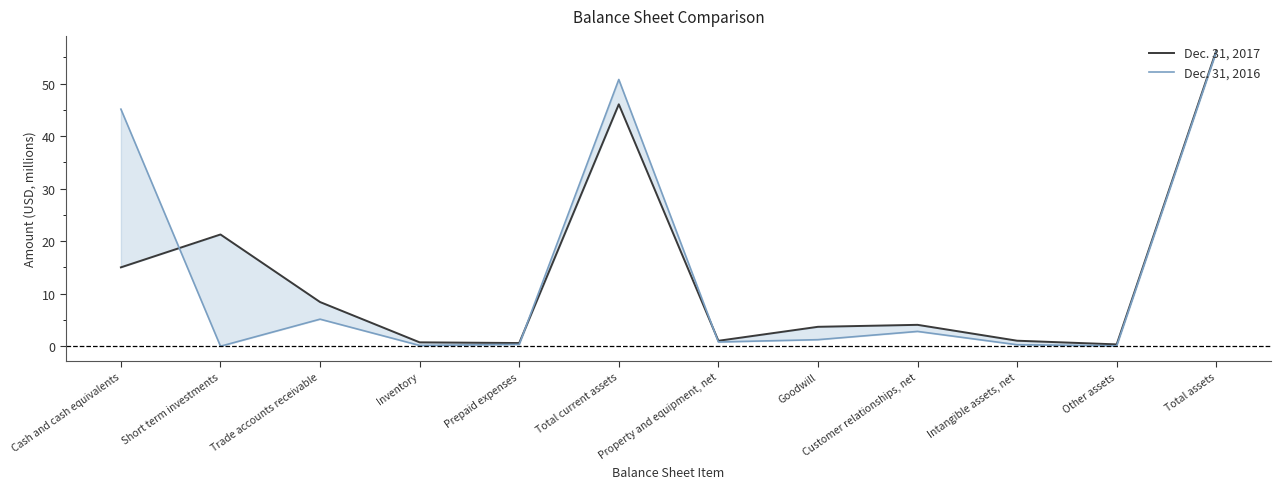

What is the spread (max minus min) of values at Short term investments?

21.3